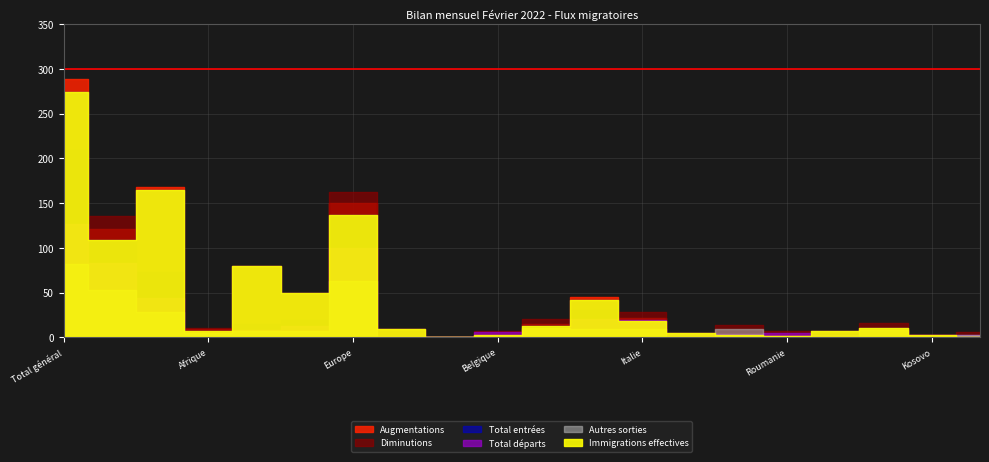

Is it true that Augmentations equals 3 at Roumanie?

True